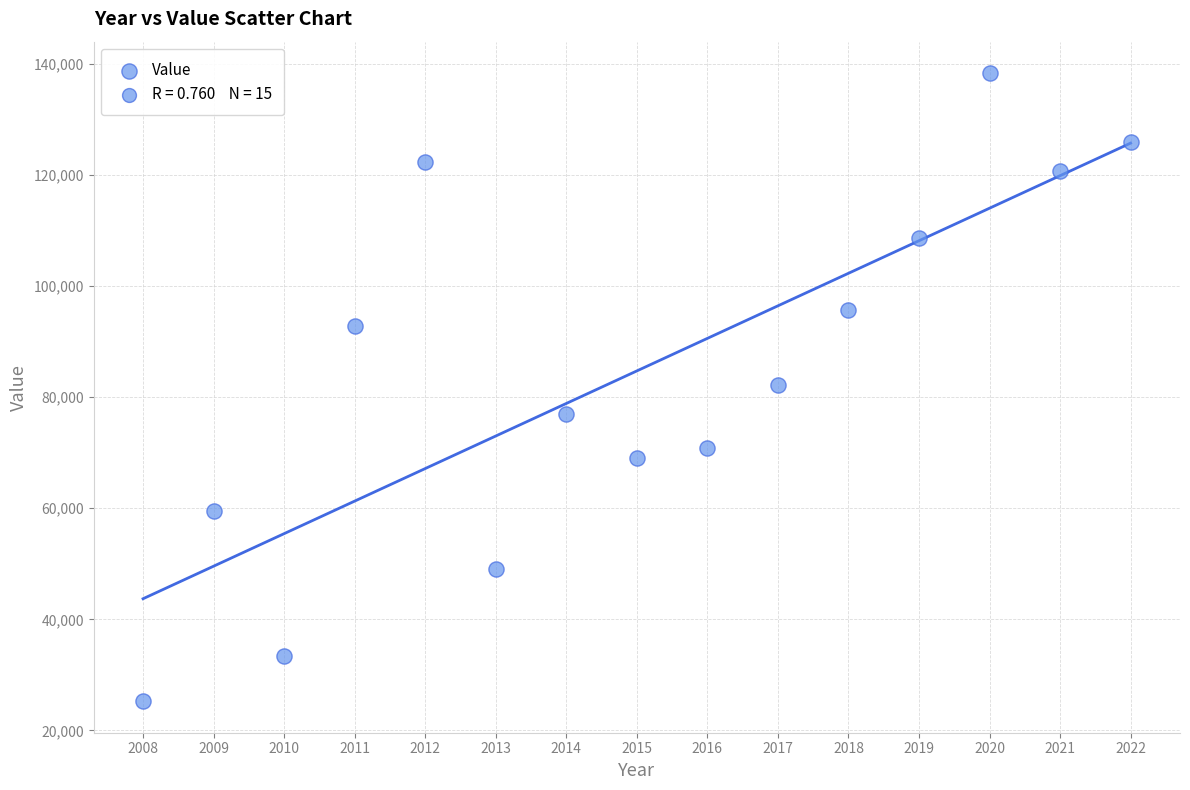

What is the range of X values (max minus min)?

14.0